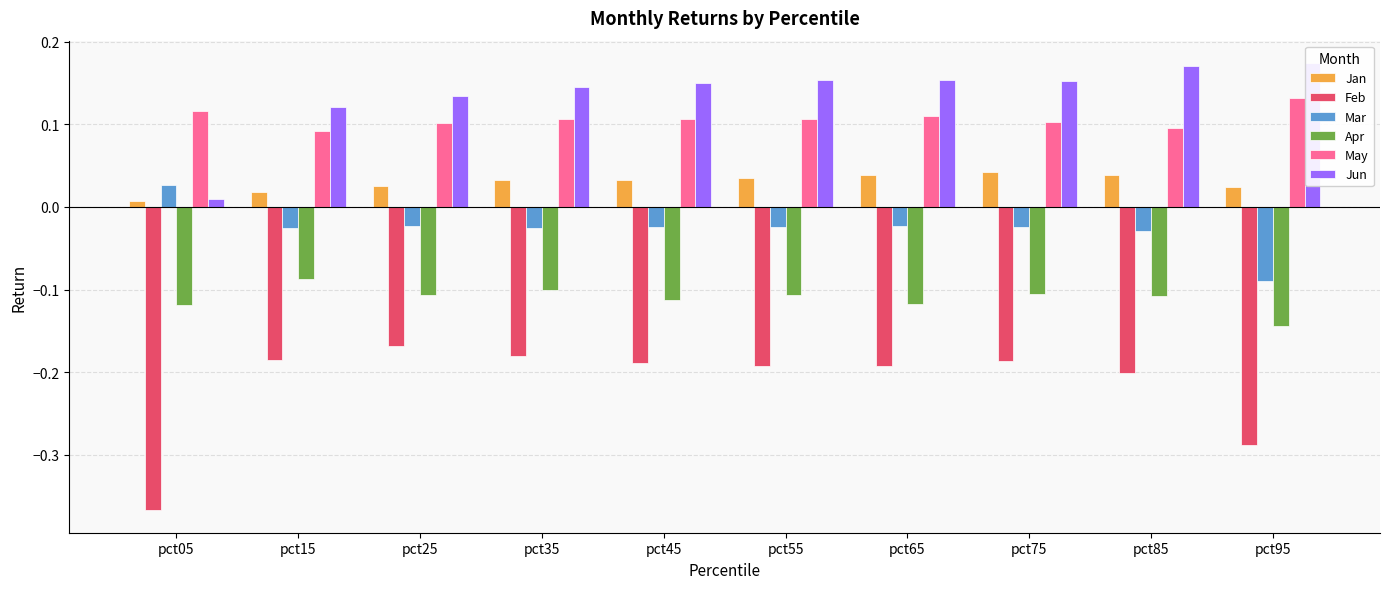

Reading left to right, what are all the values shown in this chart?

Jan: 0.0	0.0	0.0	0.0	0.0	0.0	0.0	0.0	0.0	0.0
Feb: -0.4	-0.2	-0.2	-0.2	-0.2	-0.2	-0.2	-0.2	-0.2	-0.3
Mar: 0.0	-0.0	-0.0	-0.0	-0.0	-0.0	-0.0	-0.0	-0.0	-0.1
Apr: -0.1	-0.1	-0.1	-0.1	-0.1	-0.1	-0.1	-0.1	-0.1	-0.1
May: 0.1	0.1	0.1	0.1	0.1	0.1	0.1	0.1	0.1	0.1
Jun: 0.0	0.1	0.1	0.1	0.2	0.2	0.2	0.2	0.2	0.2